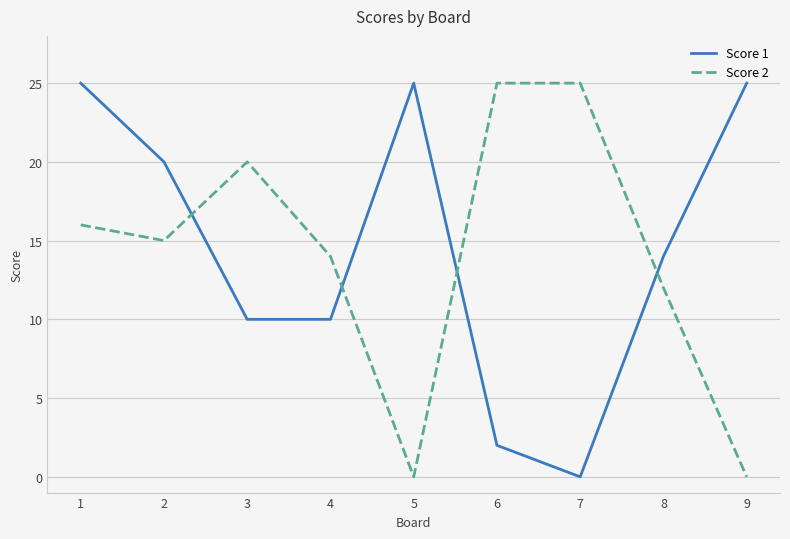

The Score 2 series shows -11 at 5. True or false?

False